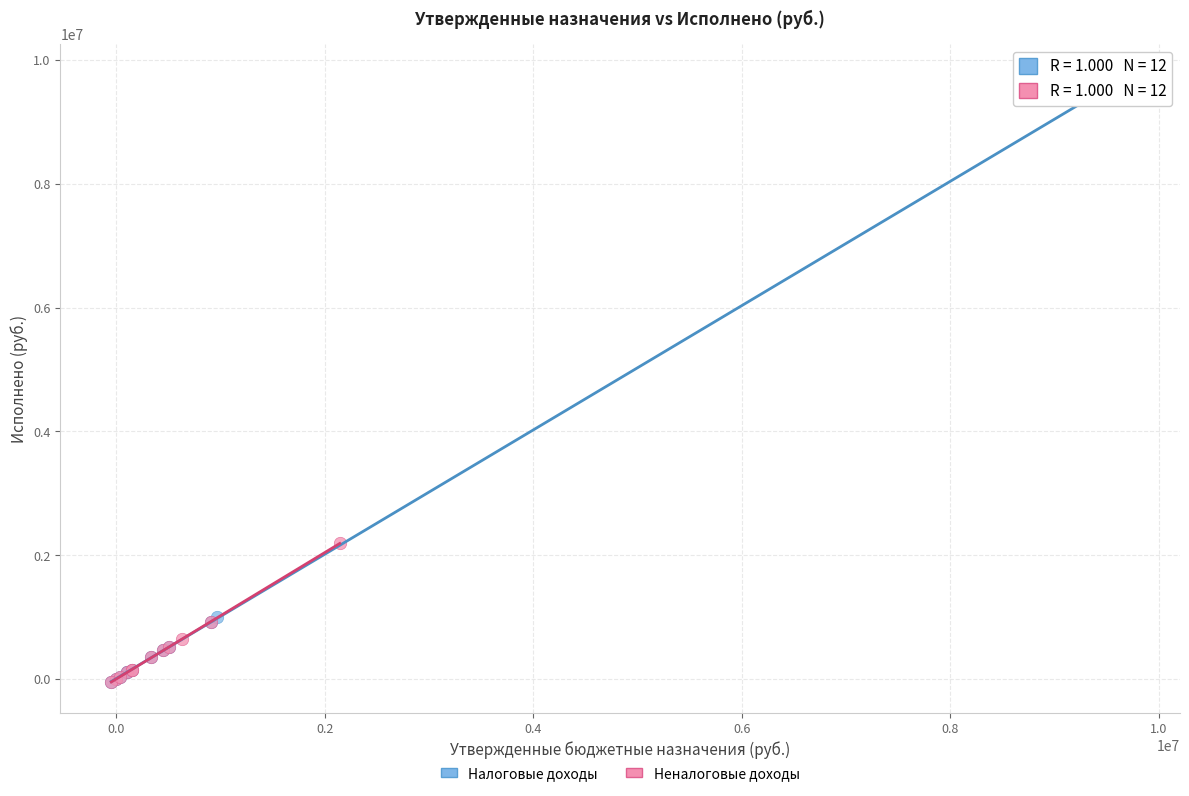

Which series has the widest spread of Y values?

Налоговые доходы